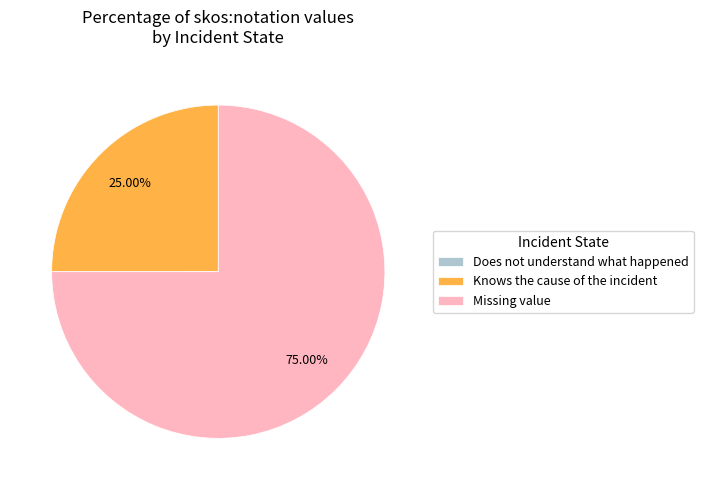

Combined, do Missing value and Knows the cause of the incident account for over 50%?

Yes